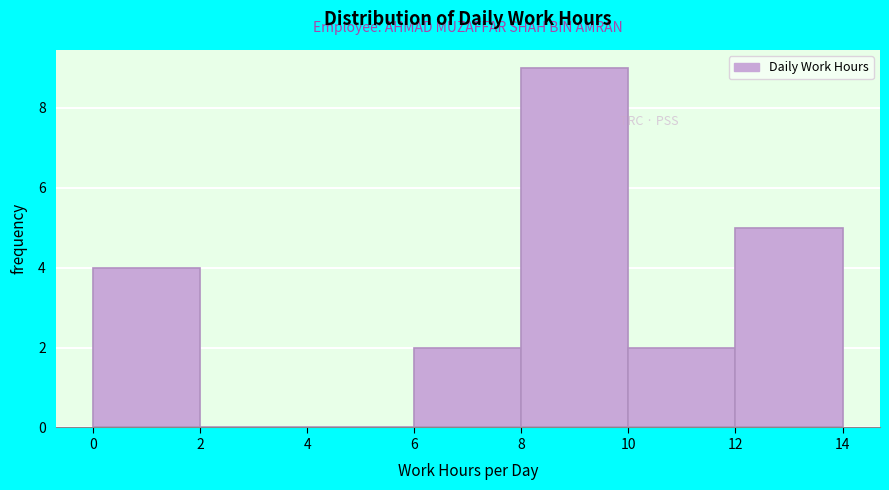

What is the height of the bar covering 12 to 14 on the x-axis? The values are not printed on the chart, so give them approximately, as read against the axis.

5